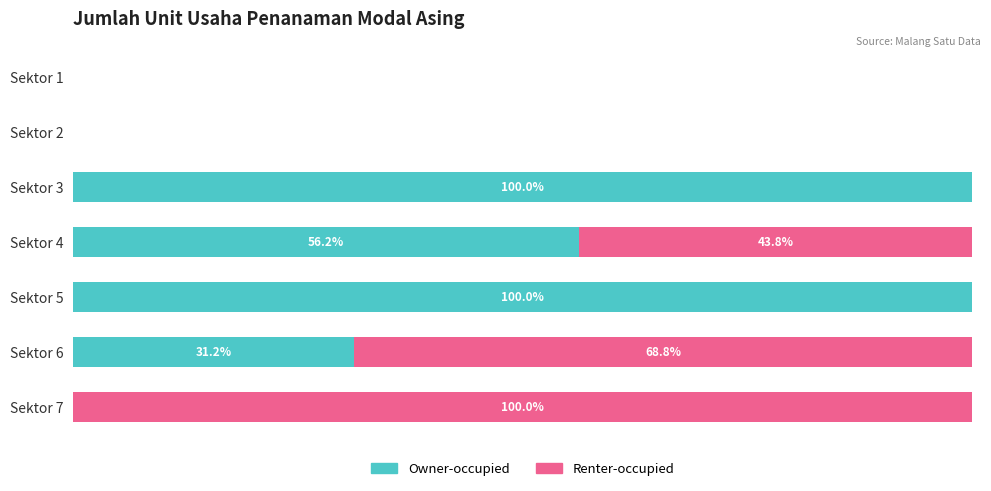

At which label is Owner-occupied closest to 50?

Sektor 4